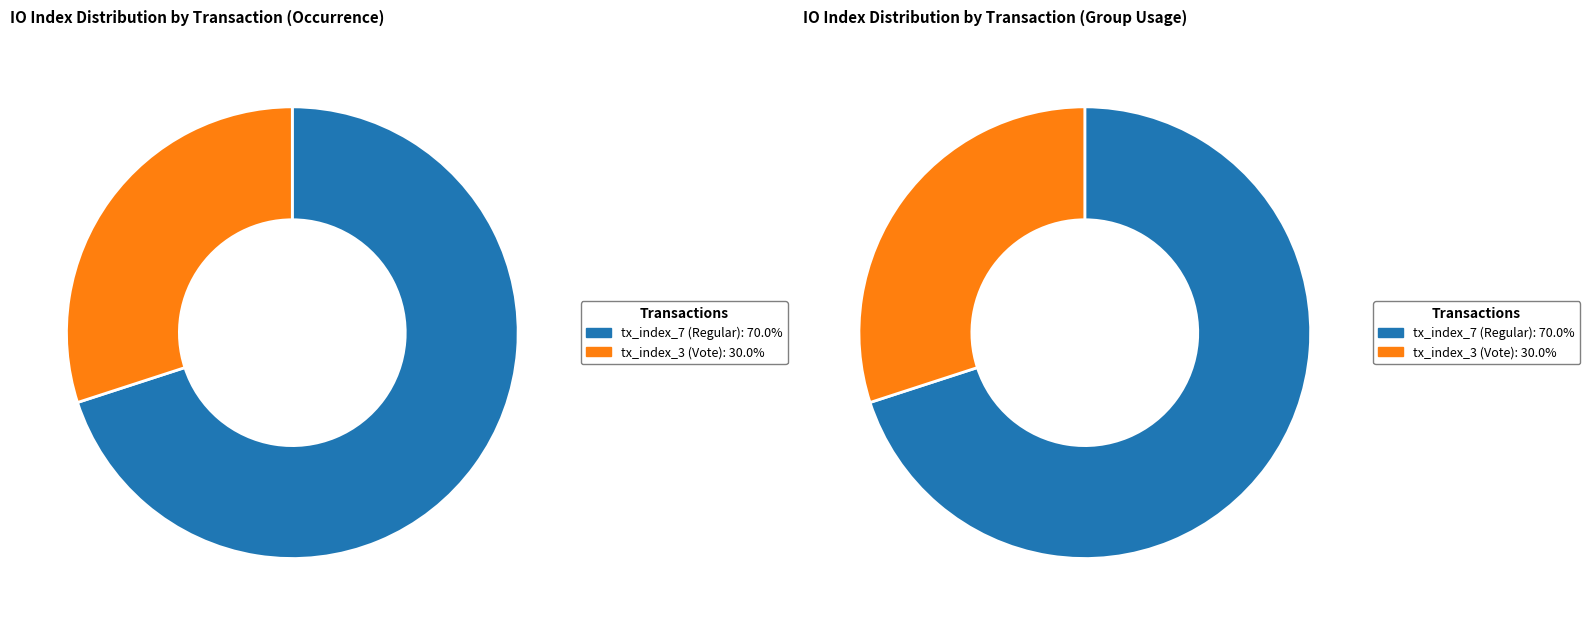

What is the largest slice in the pie chart?

tx_index_7